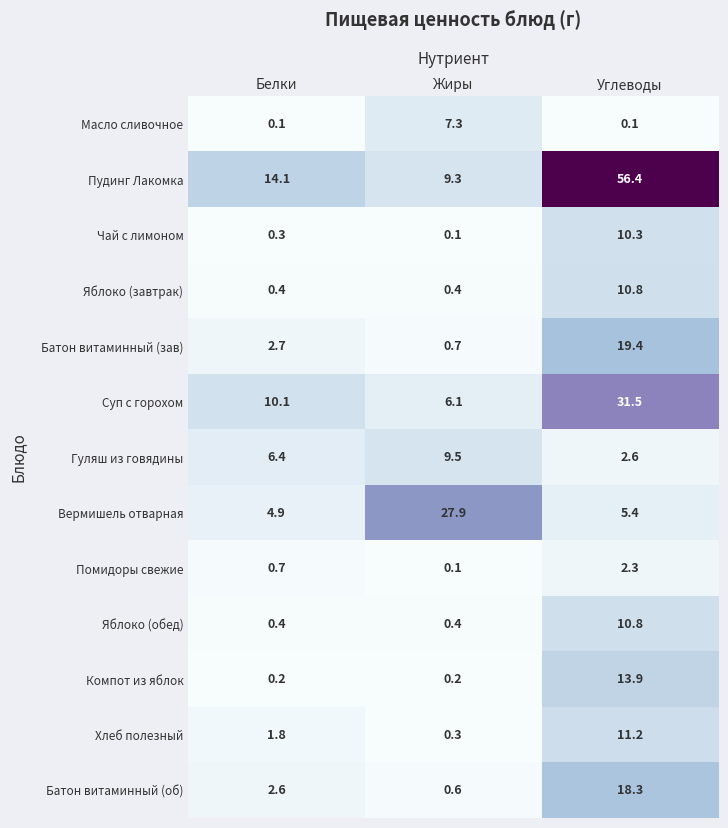

Where does the Вермишель отварная series first go above 5?

Жиры